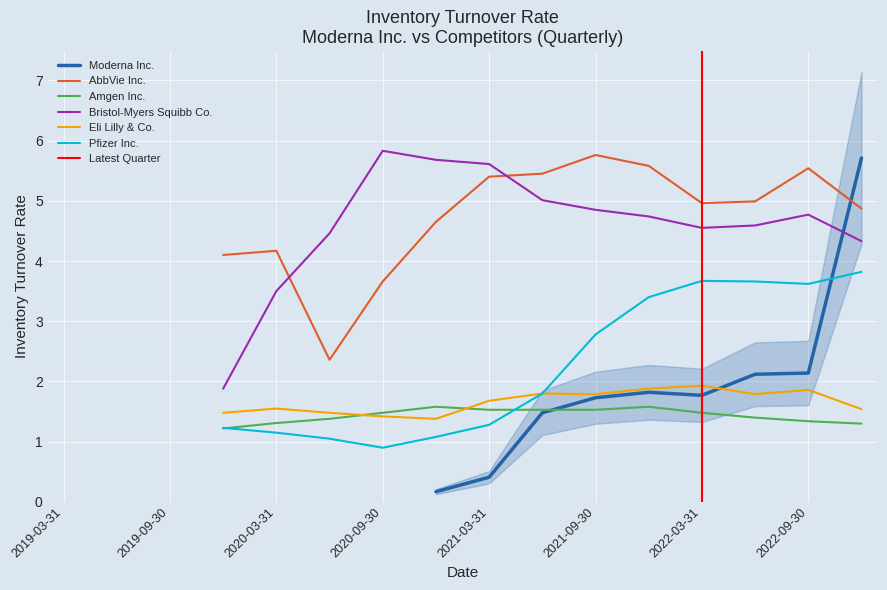

Where do AbbVie Inc. and Moderna Inc. first cross each other?

2022-09-30 and 2022-12-31